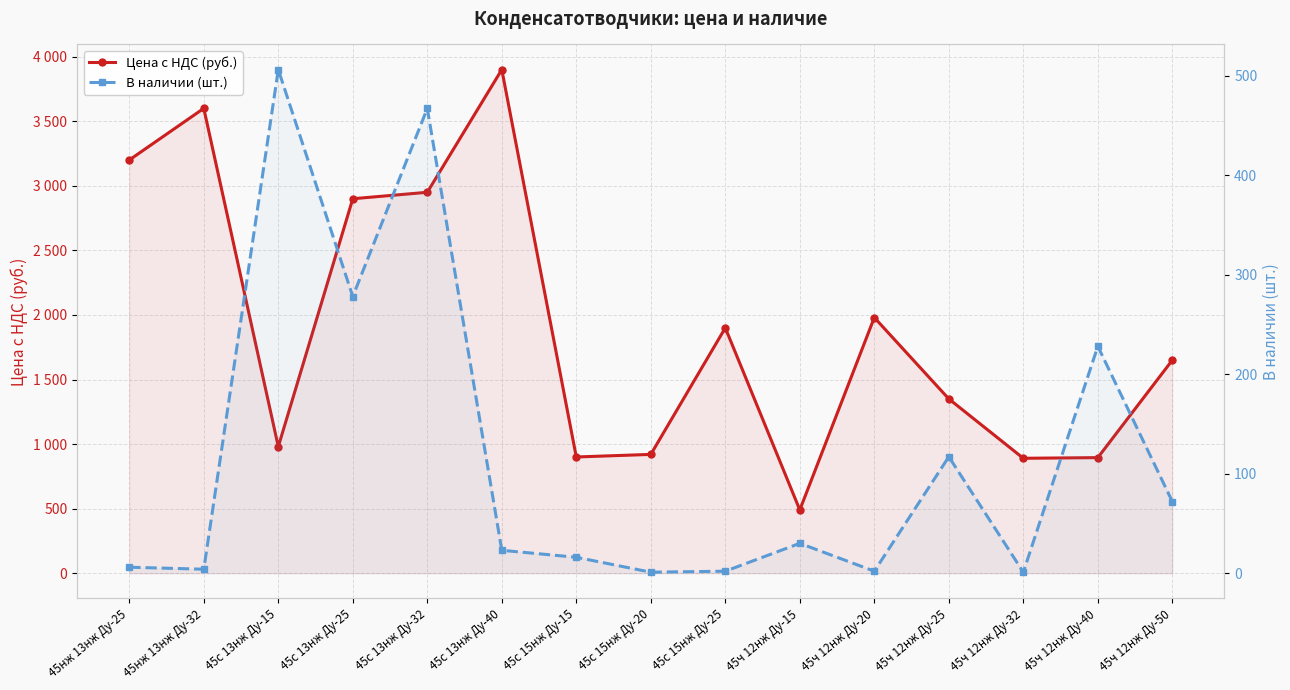

Does the chart have visible grid lines?

Yes